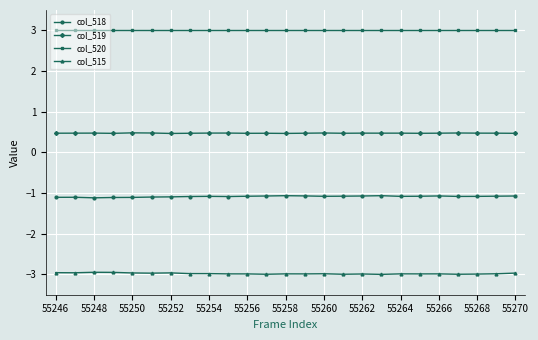

Rank the series by their maximum value, from highest to lowest.

col_520, col_519, col_518, col_515